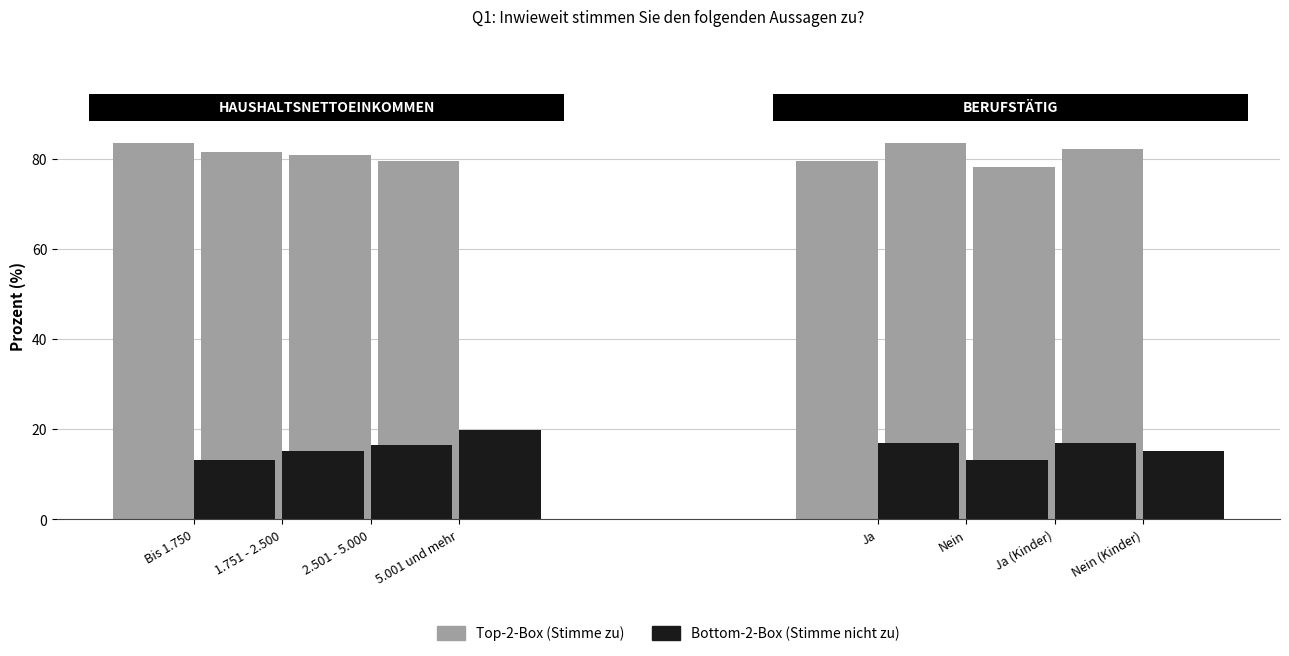

What is the maximum value shown in the chart?

83.5